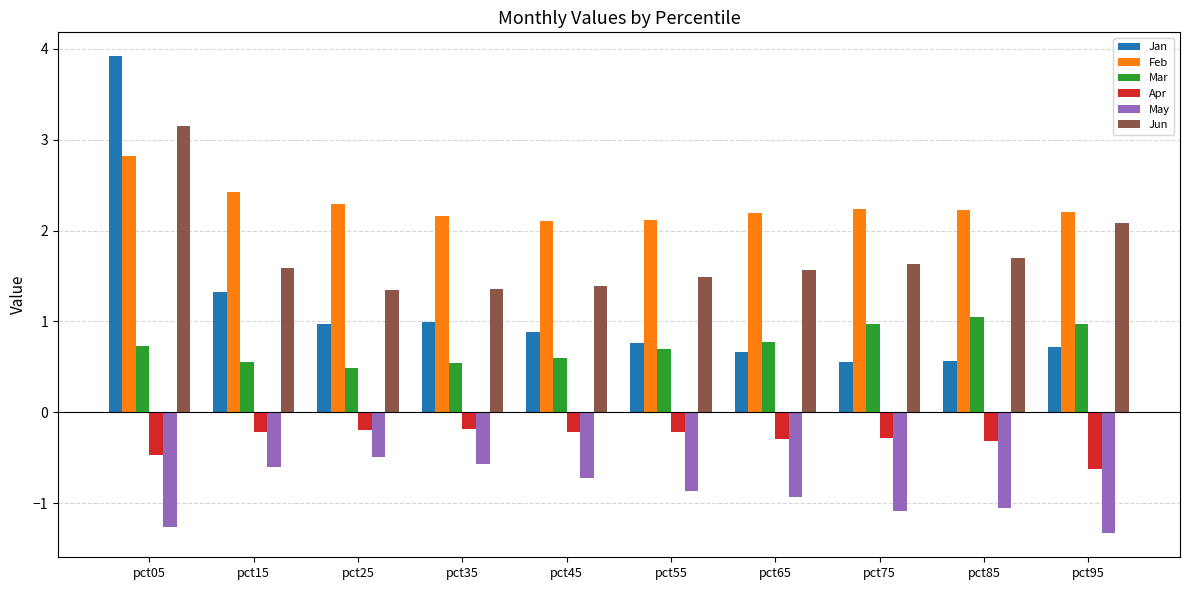

The May series shows -0.9 at pct95. True or false?

False